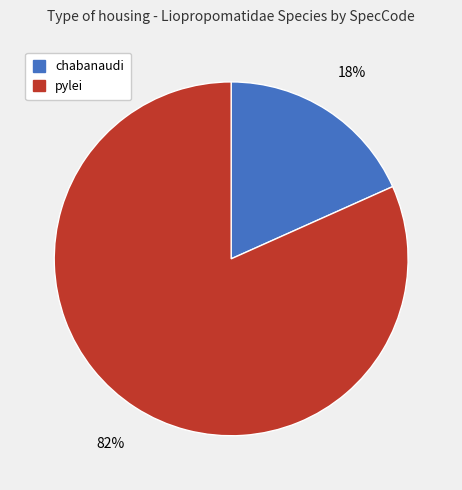

To the nearest percent, what portion does chabanaudi represent?

18%